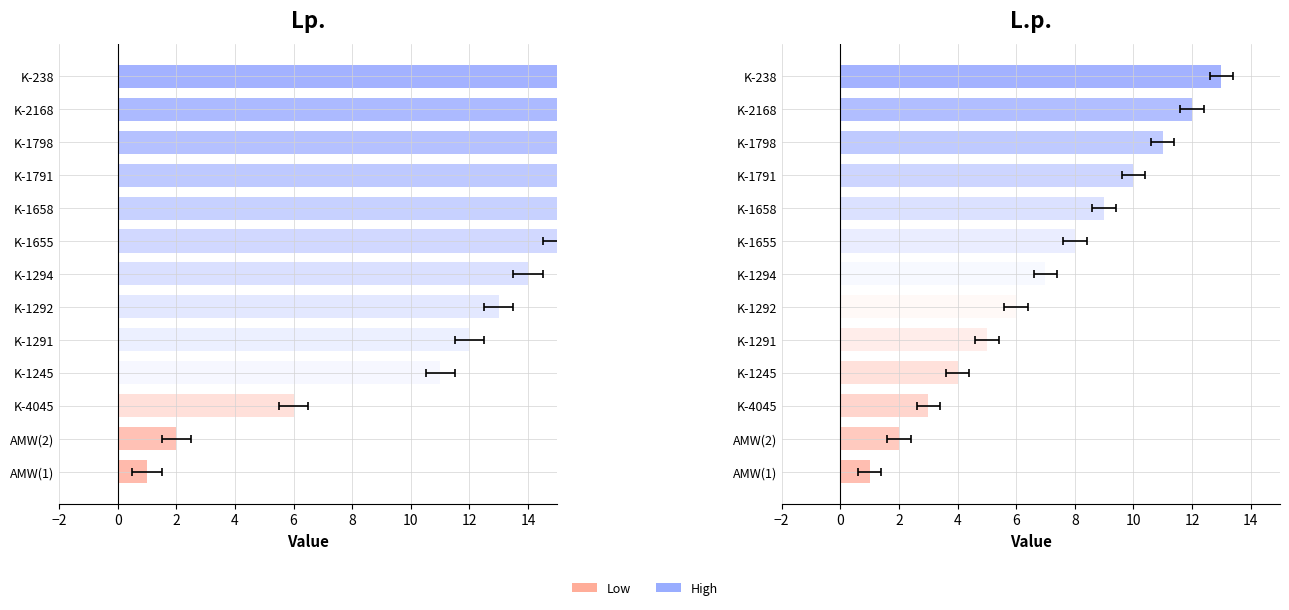

What is the difference between the highest and lowest values at K-1655?

7